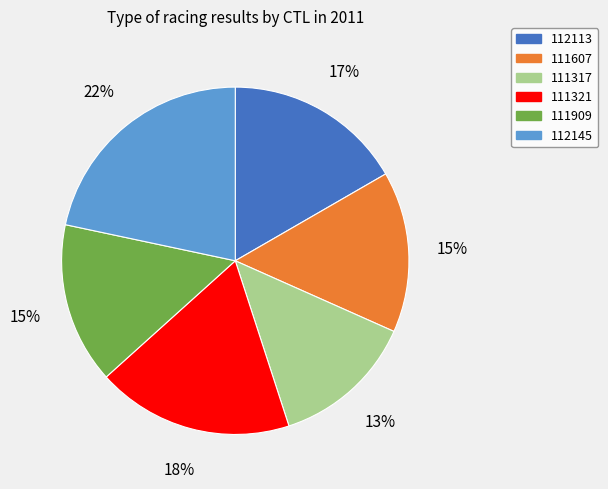

Is it true that 112113 is 17% of the pie?

True